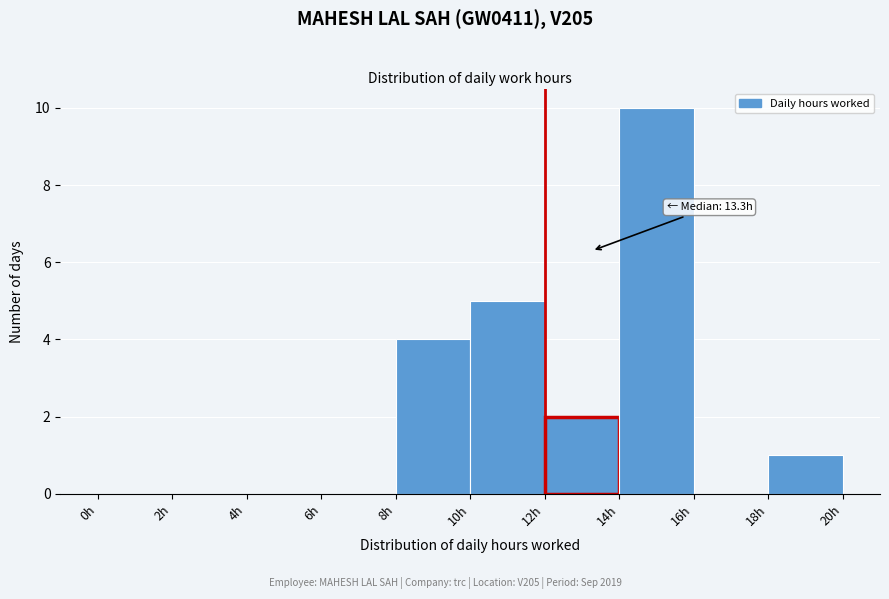

Over which range of the x-axis is the bar tallest?

14 to 16